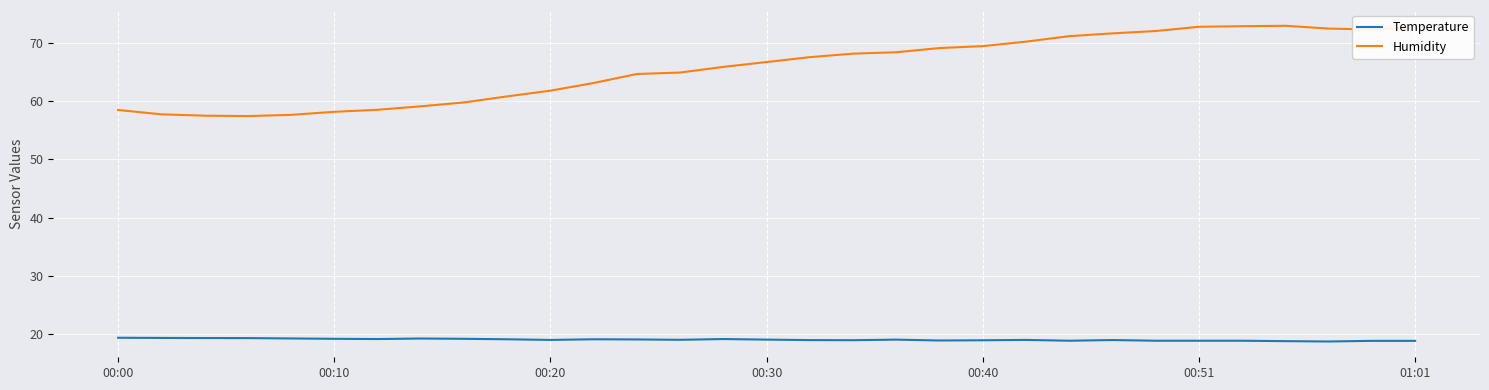

Which series has the largest range (max minus min)?

Humidity